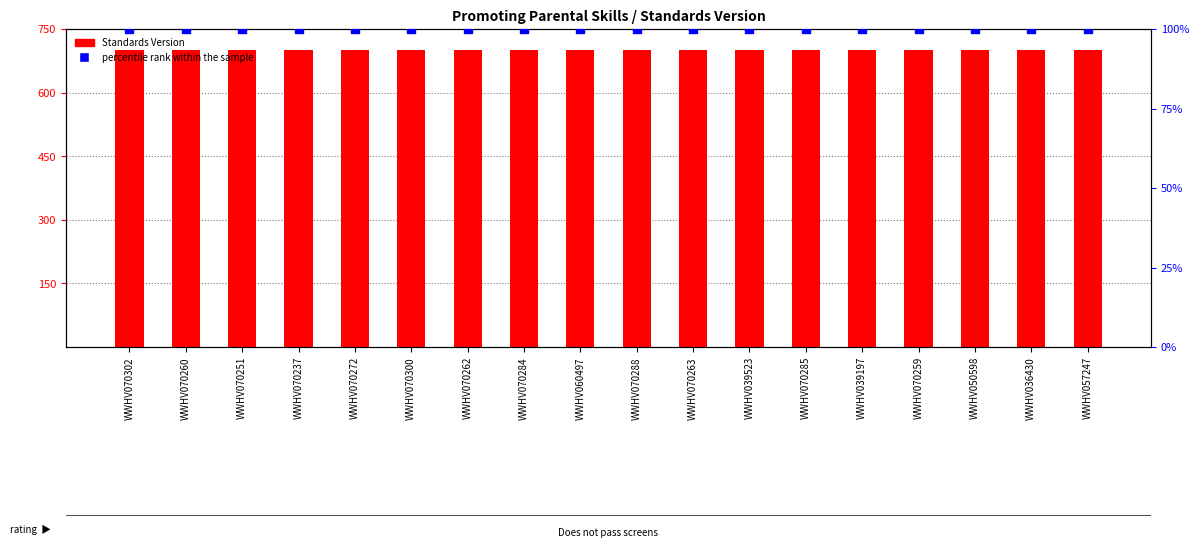

At which category is the sum across all series the highest?

WWHV070302